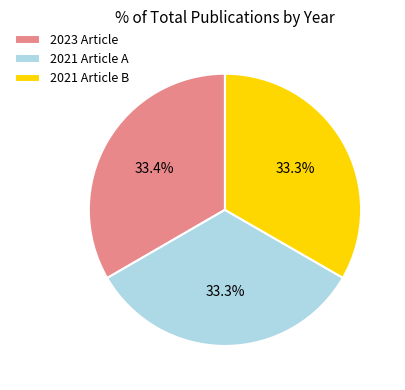

Is there a majority slice in this chart?

No